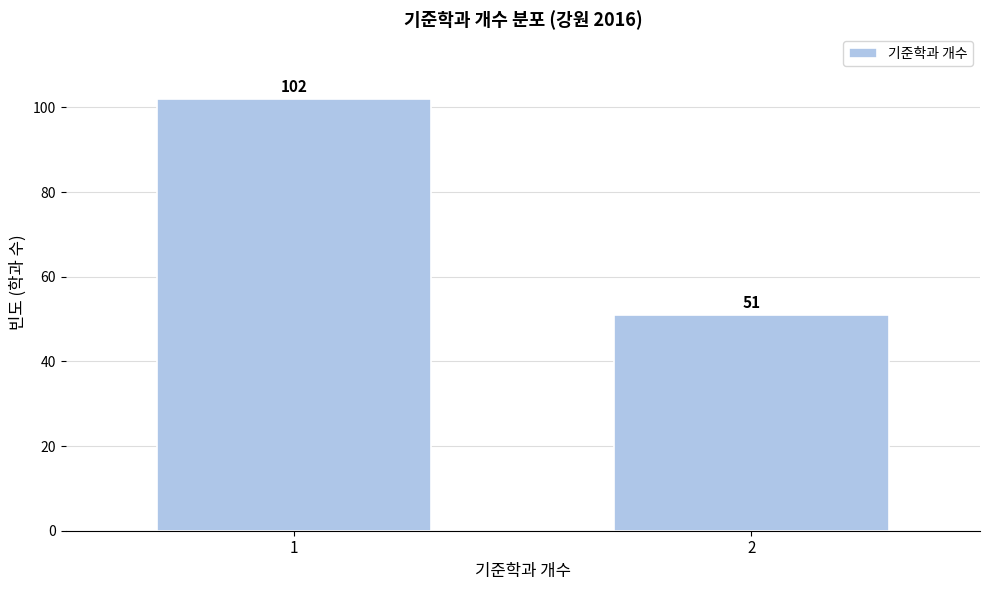

Reading left to right, transcribe all the data shown in this chart.

102	51